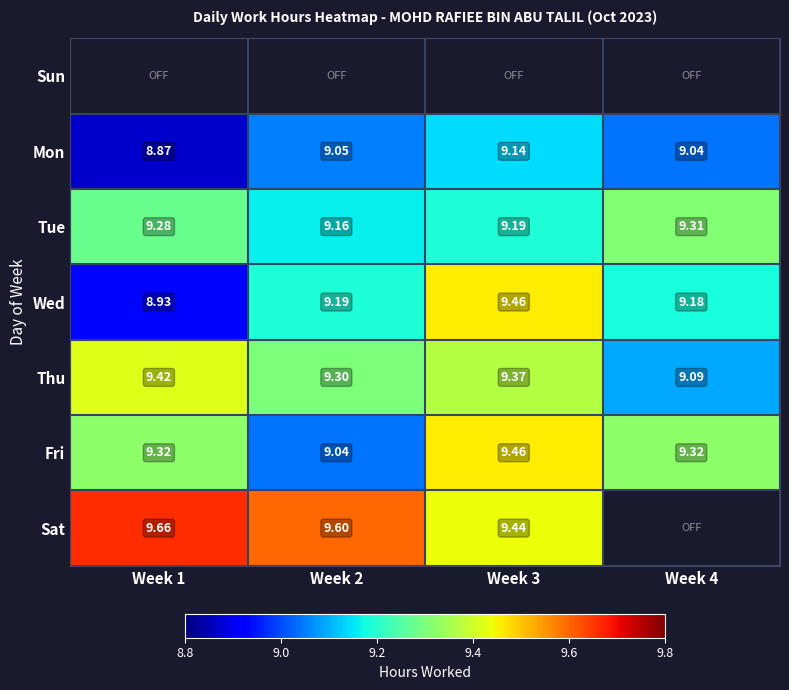

What value does the Tue series have at Week 2?

9.2